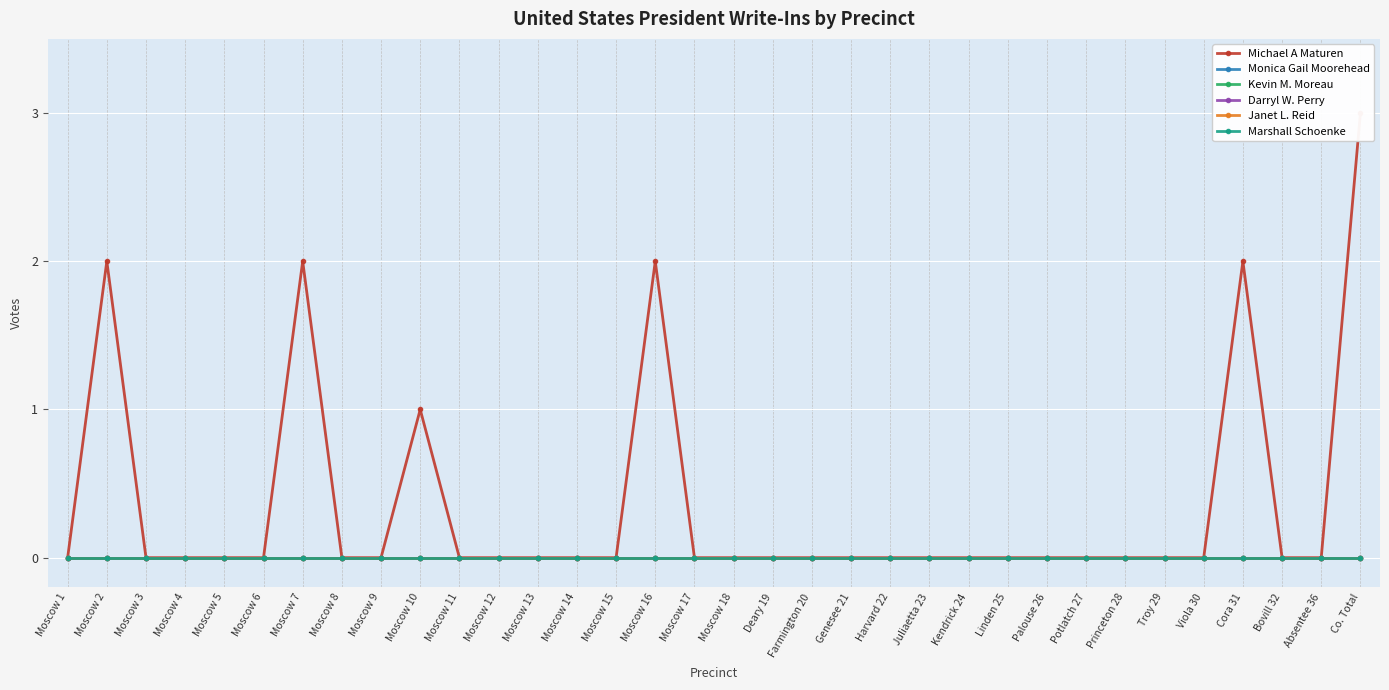

Is this an area chart (filled region under the line)?

No